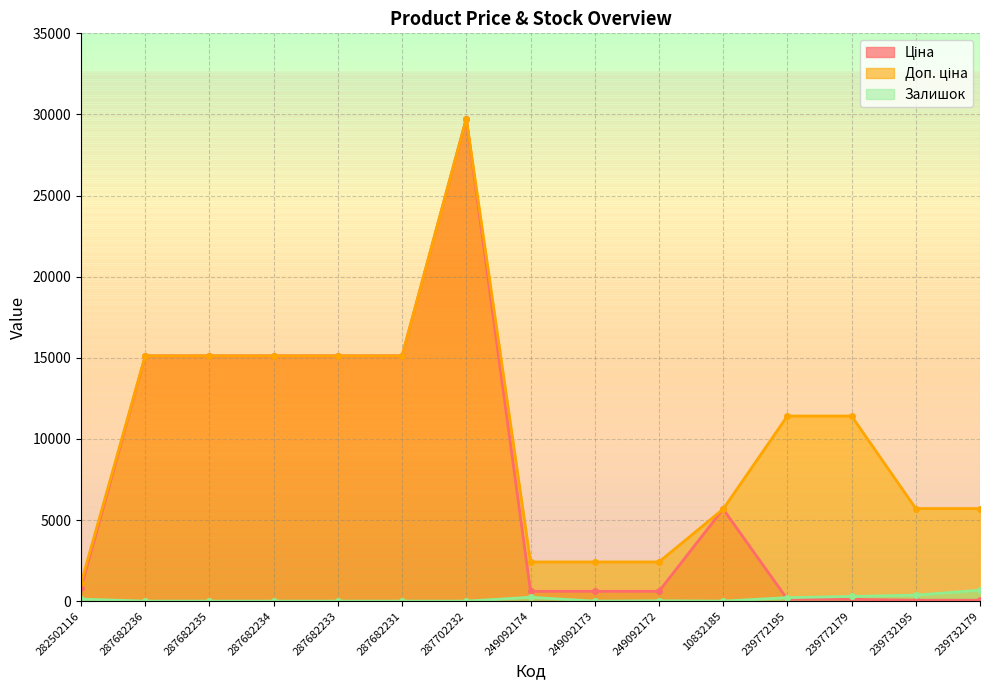

Where do Ціна and Залишок first cross each other?

10832185 and 239772195